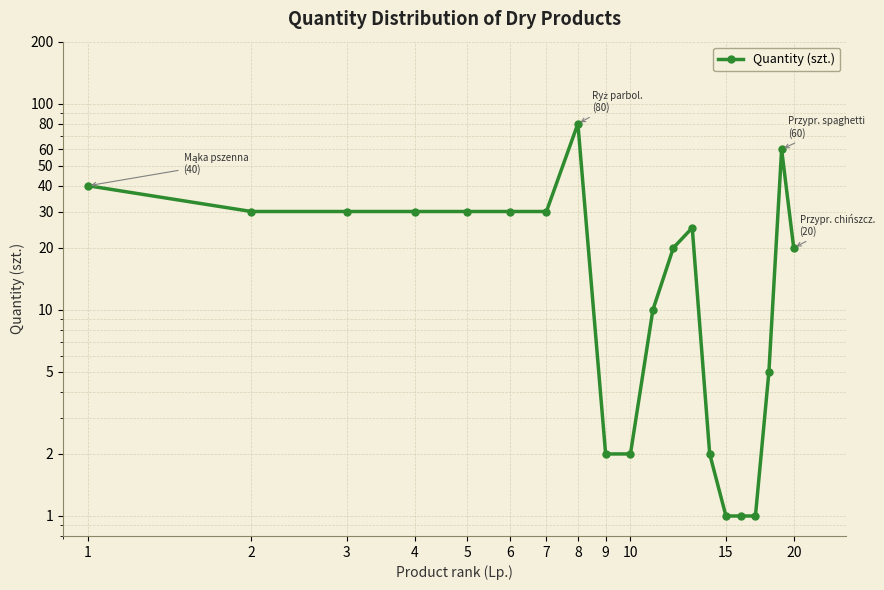

How many interior local peaks (higher than both neighbors) does the data have?

3